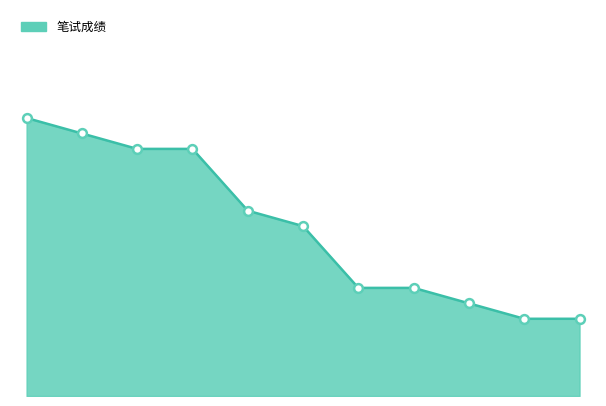

Does the chart have visible grid lines?

No